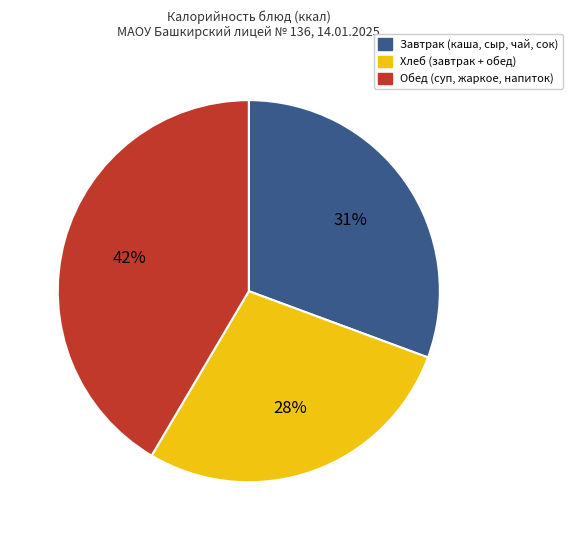

Rank the categories by value from highest to lowest.

Обед (суп, жаркое, напиток), Завтрак (каша, сыр, чай, сок), Хлеб (завтрак + обед)